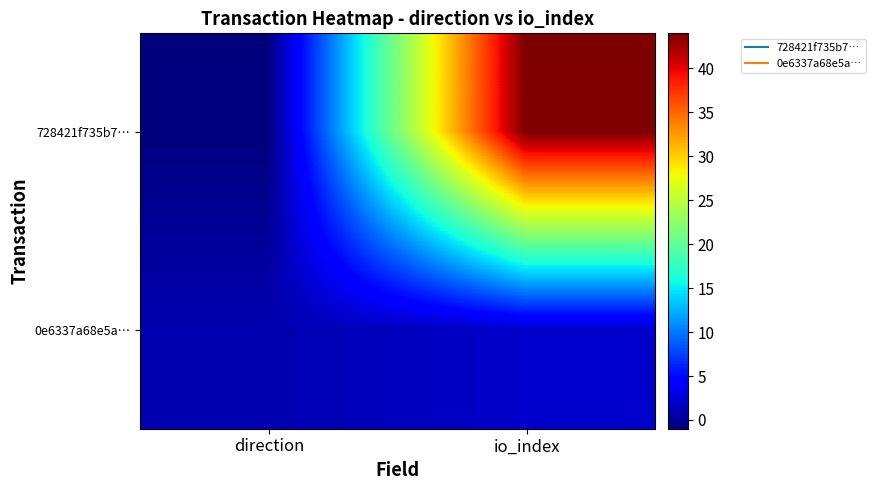

How many categories are shown in the chart?

2